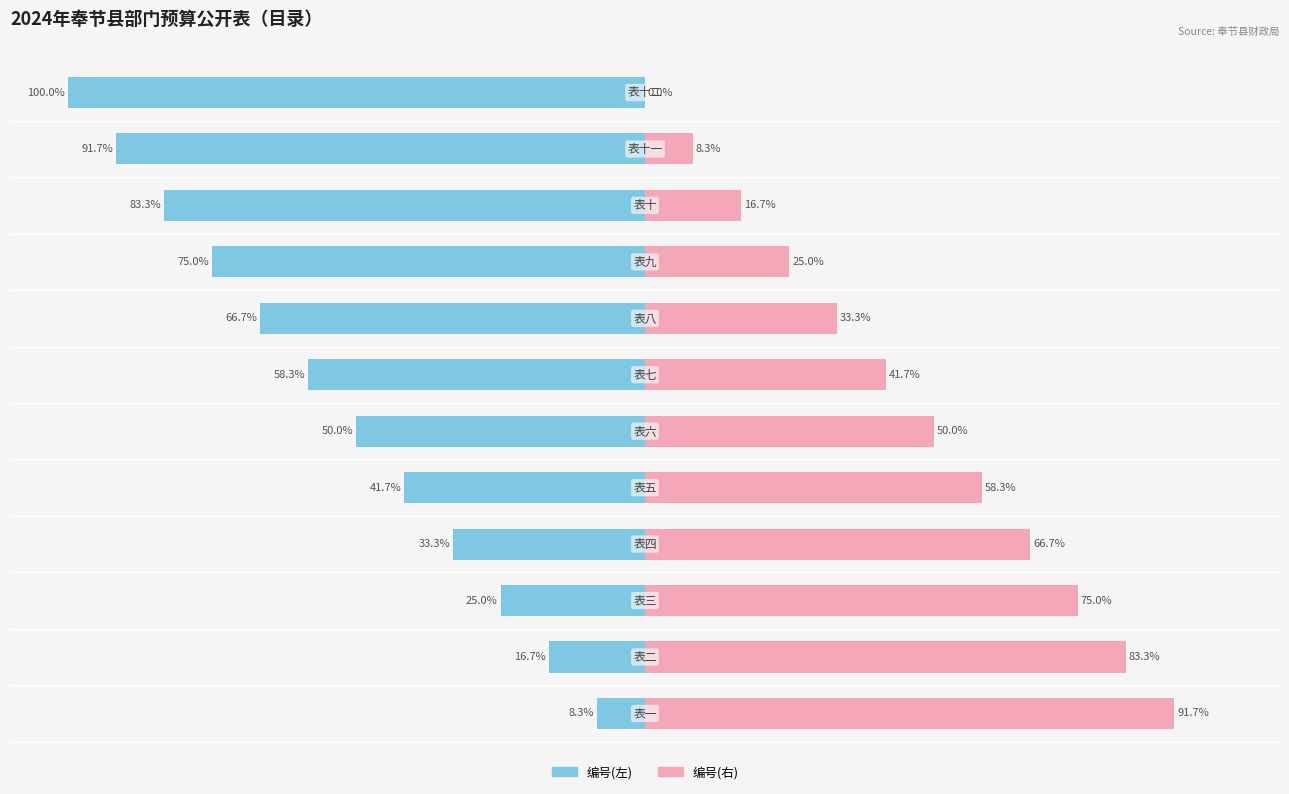

What position from the left is 表五?

5